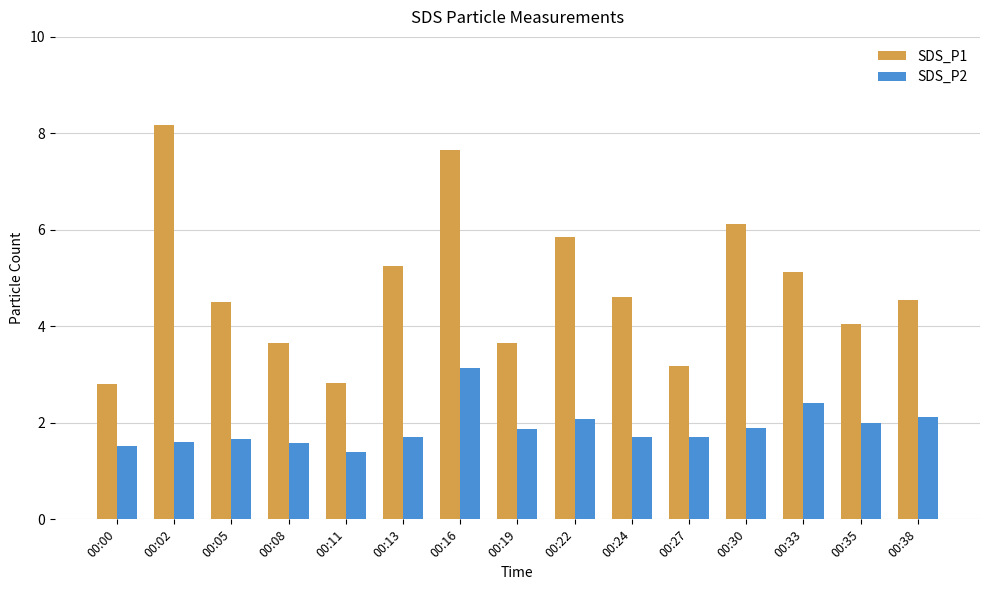

Rank the series by their average value, from lowest to highest.

SDS_P2, SDS_P1